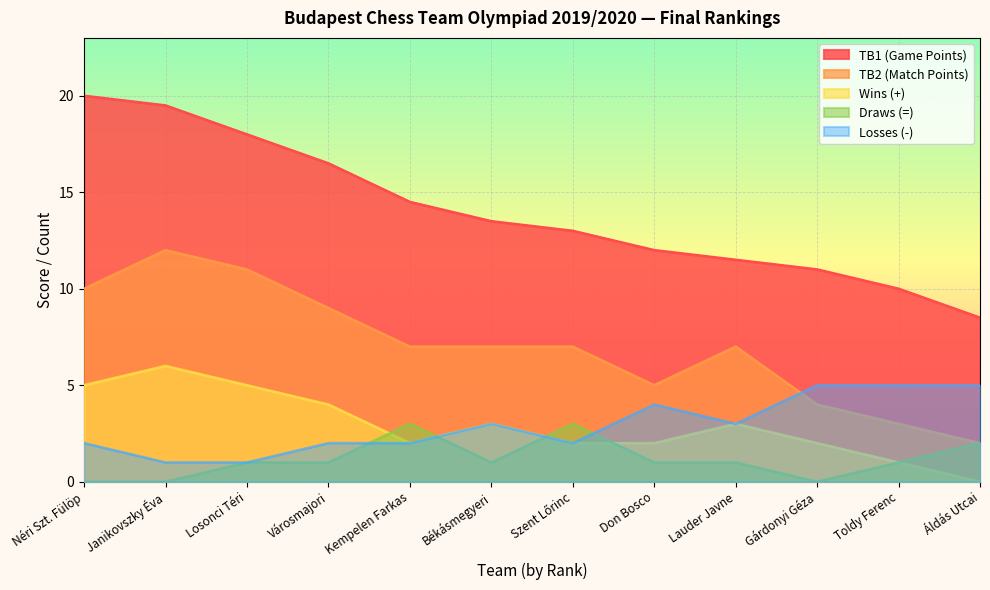

Which has a higher value, Don Bosco or Áldás Utcai?

Don Bosco